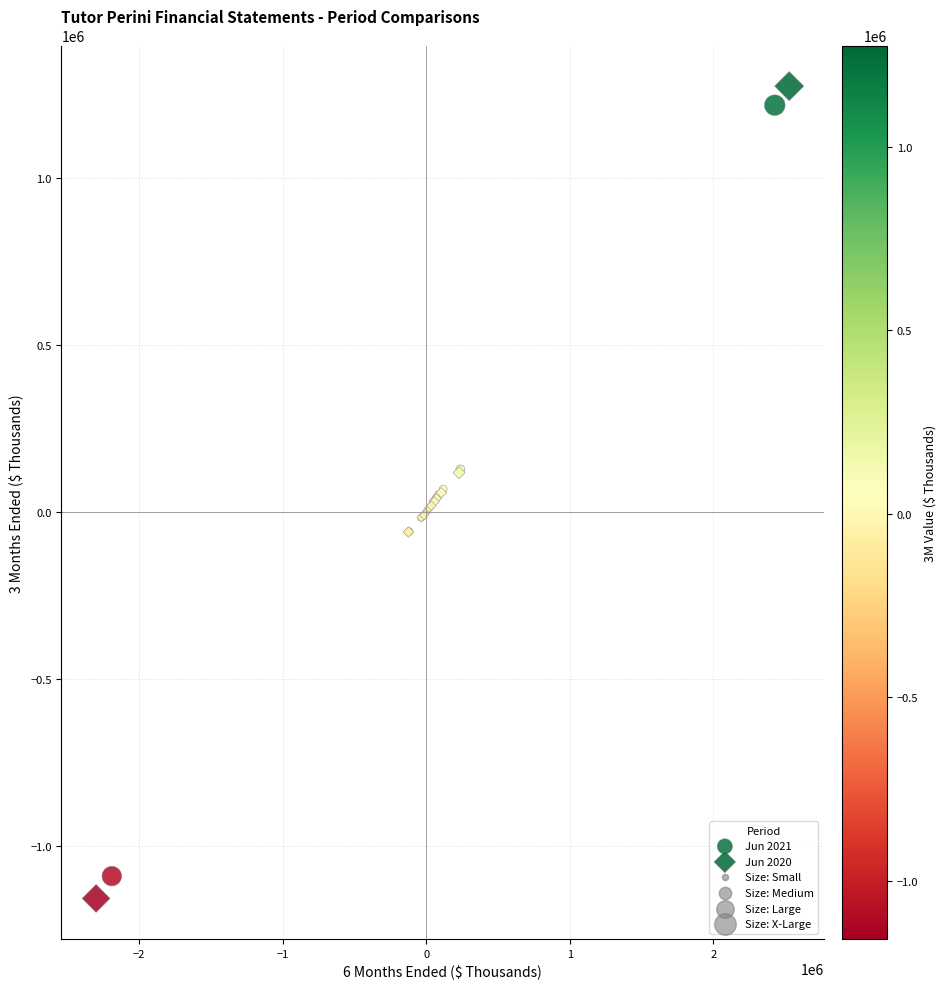

Which series has the largest Y range (max minus min)?

Jun 2020